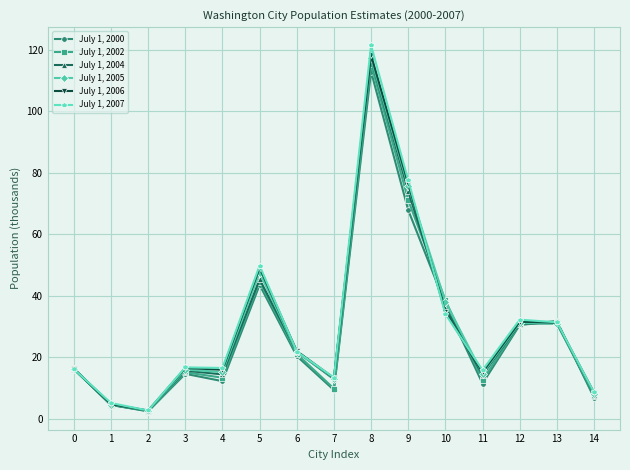

Rank the series by their maximum value, from lowest to highest.

July 1, 2000, July 1, 2002, July 1, 2004, July 1, 2005, July 1, 2006, July 1, 2007